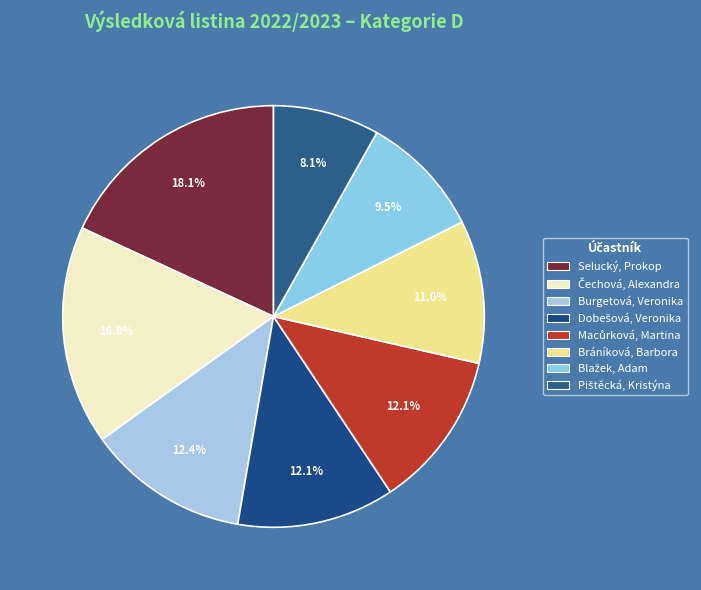

To the nearest percent, what is the difference between the Pištěcká, Kristýna and Čechová, Alexandra slice percentages?

9%